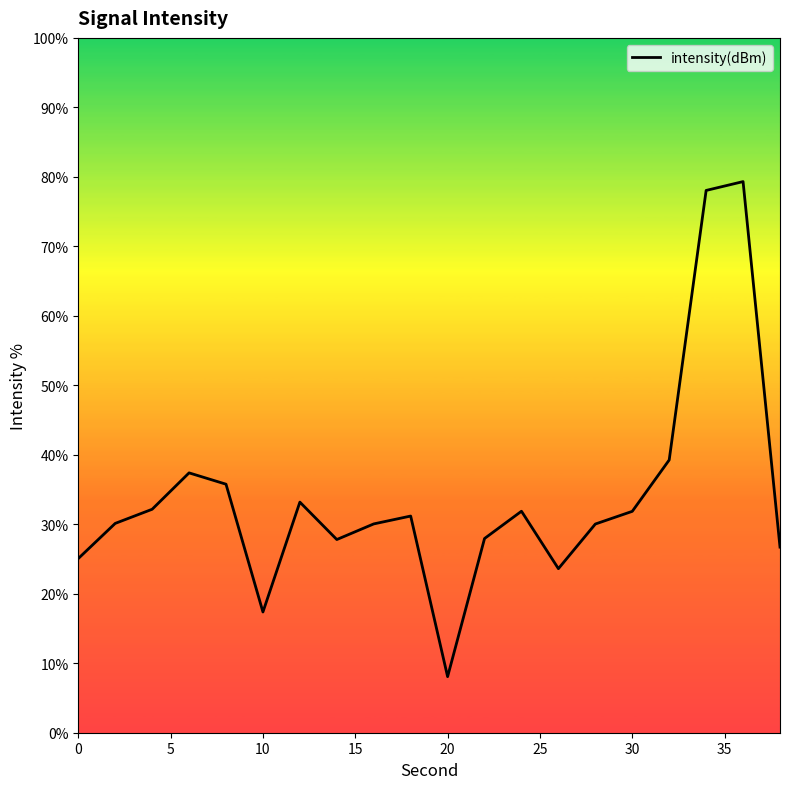

What is the difference between the maximum and minimum values?

71.2